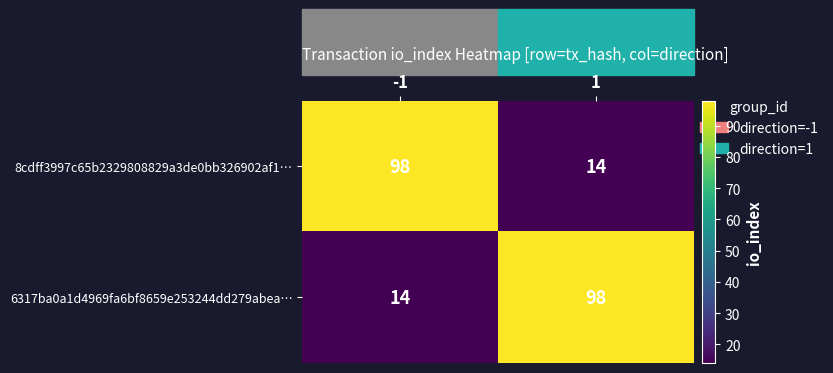

What is the difference between the highest and lowest values at -1?

84